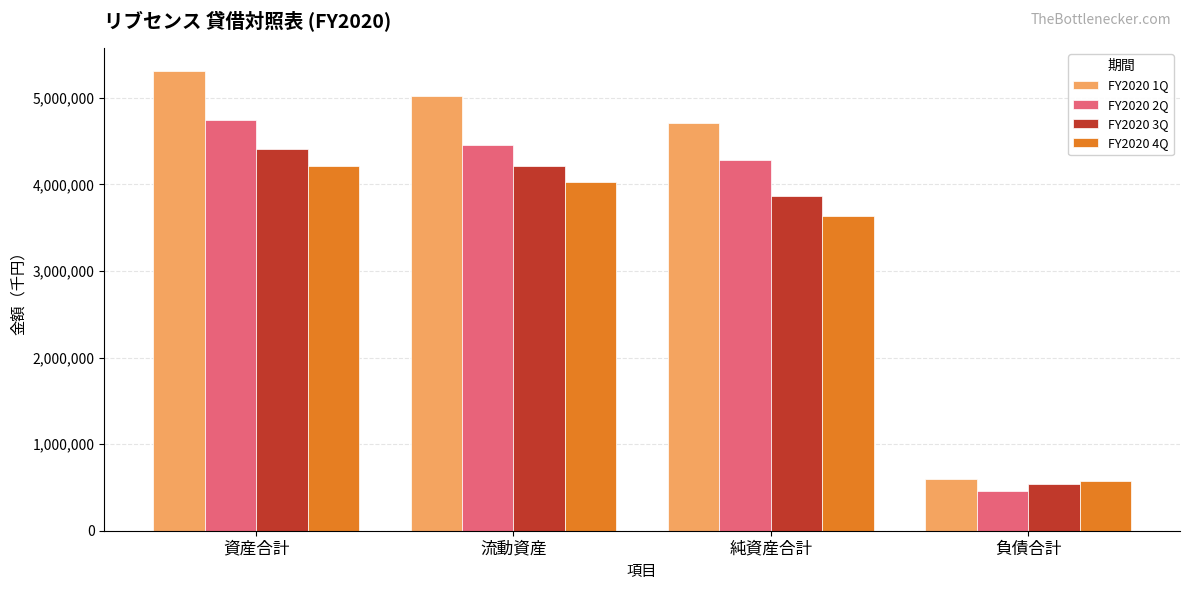

What is the sum of all FY2020 2Q values?

13931538